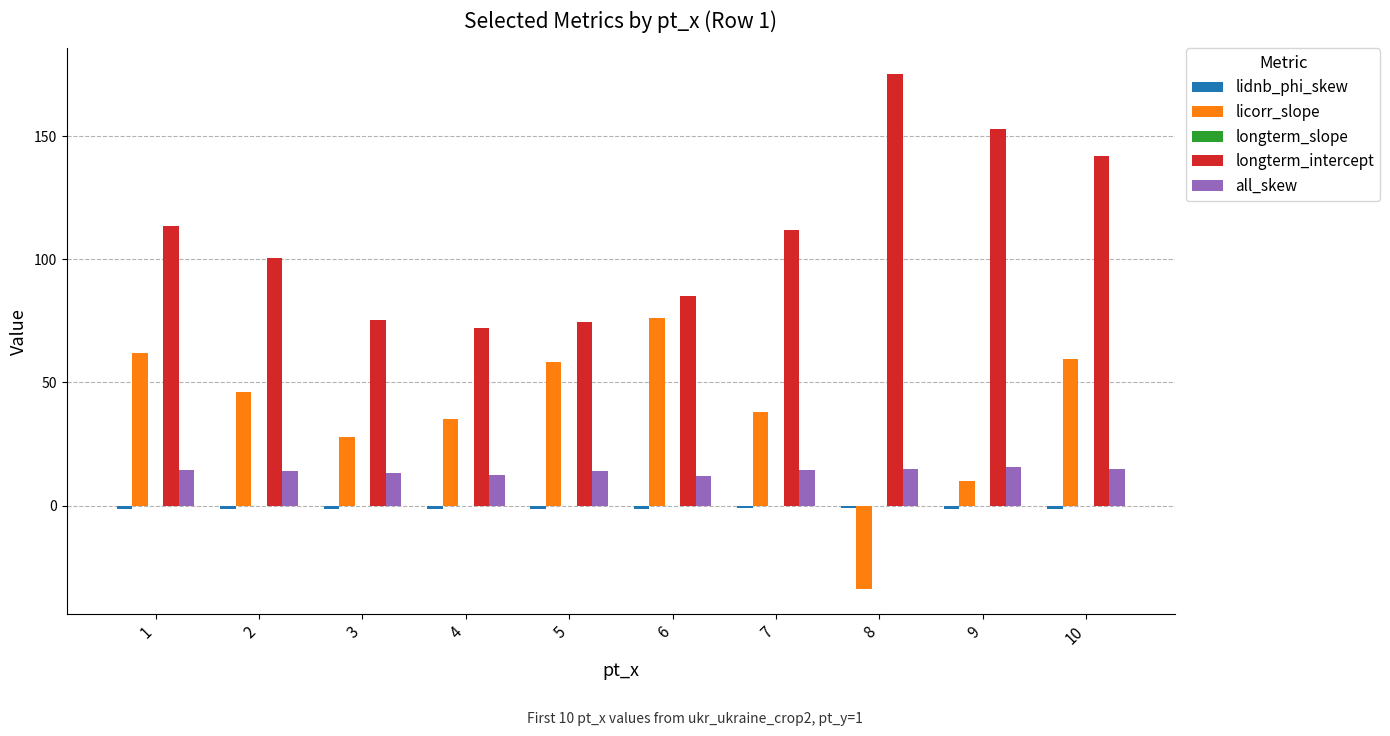

Does the chart contain stacked bars?

No